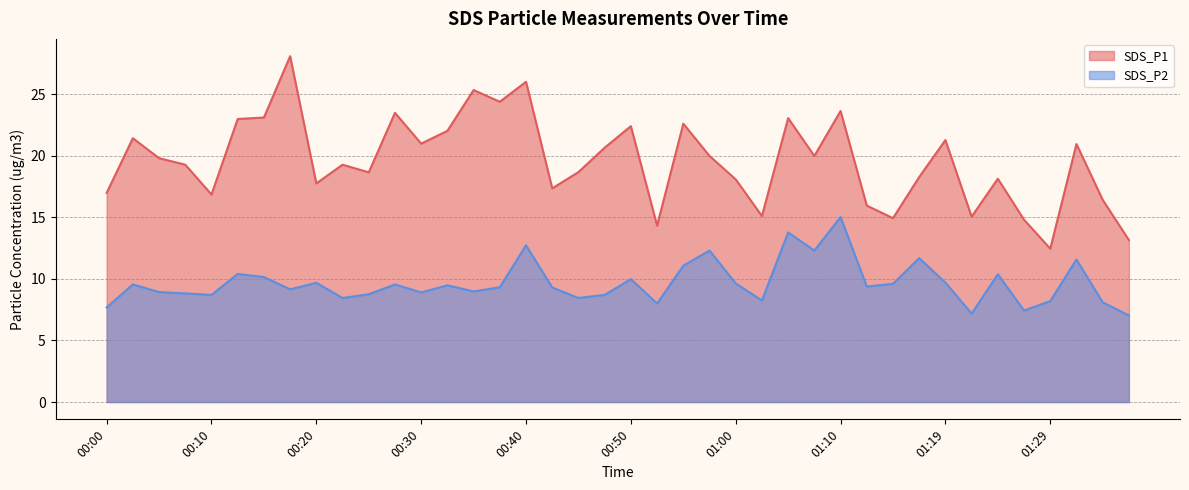

Rank the series by their maximum value, from highest to lowest.

SDS_P1, SDS_P2